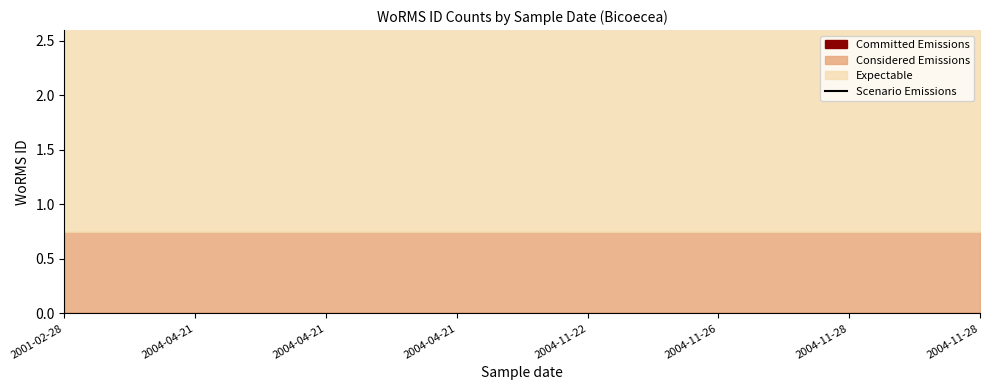

Where is the first local maximum?

2004-04-21